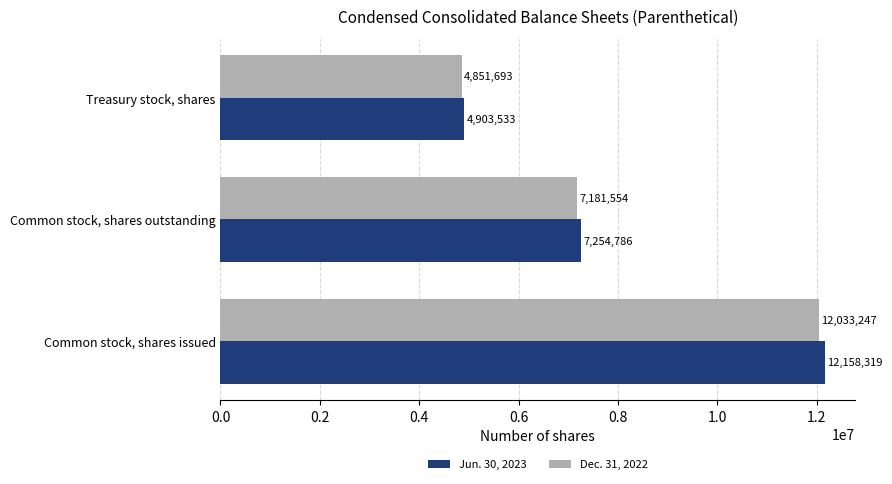

What is the minimum value for Dec. 31, 2022?

4851693